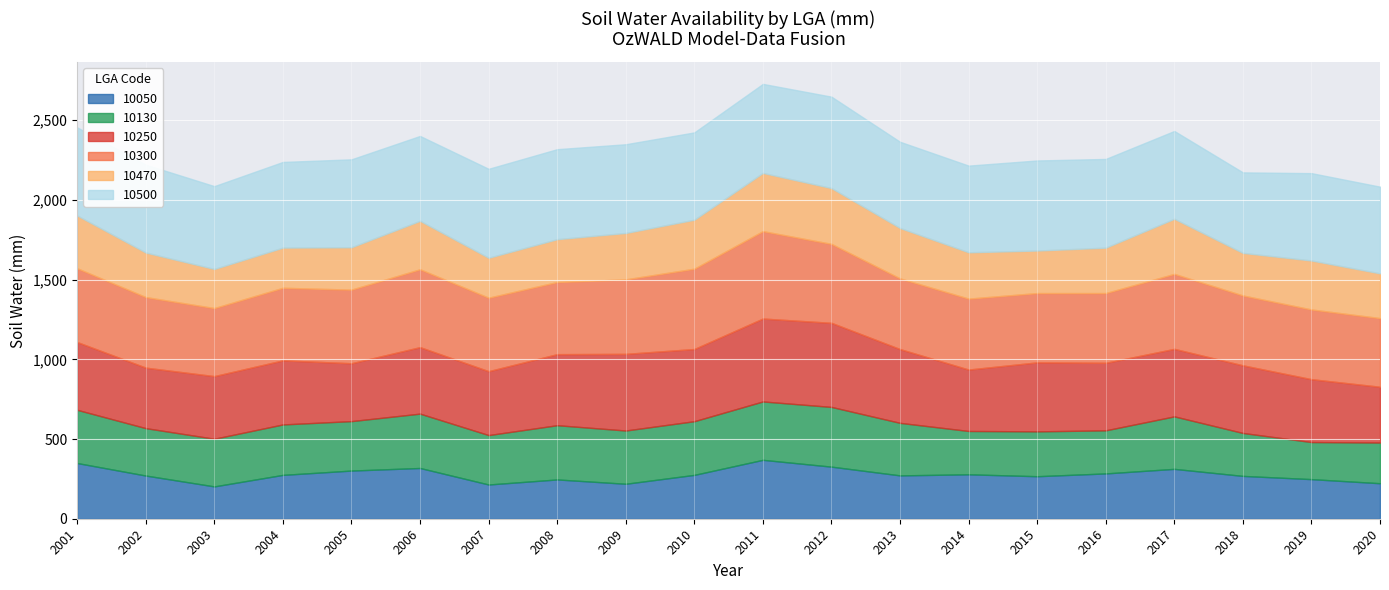

How many data points does each series have?

20